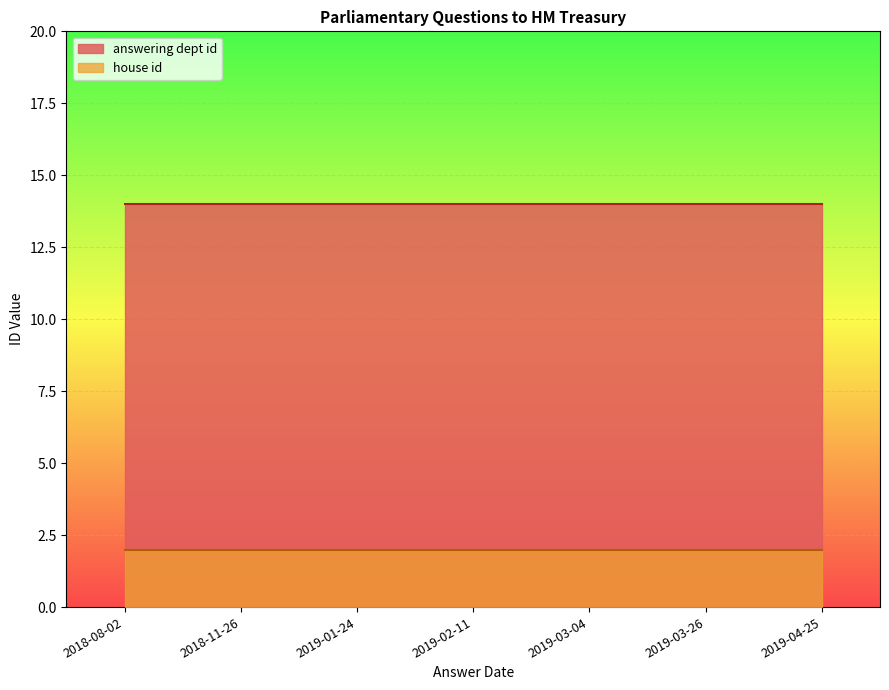

Rank the series at 2019-04-25 from lowest to highest value.

house id, answering dept id